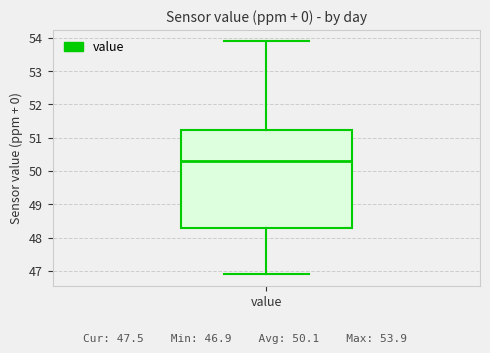

Where does the median line of the box for value sit on the y-axis? The values are not printed on the chart, so give them approximately, as read against the axis.

50.3